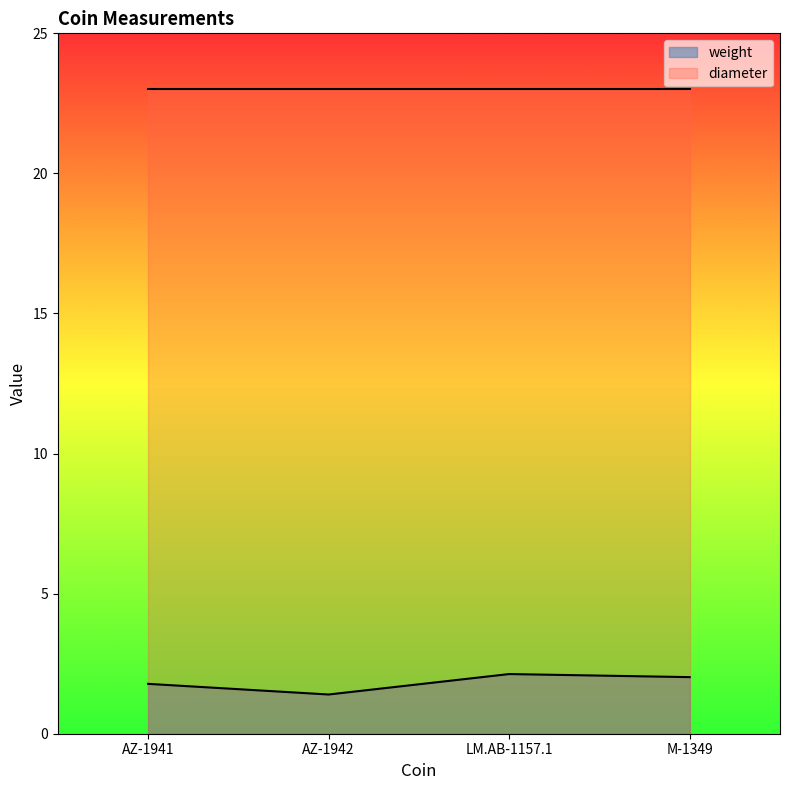

Where is the data nearest to the value 1?

AZ-1942